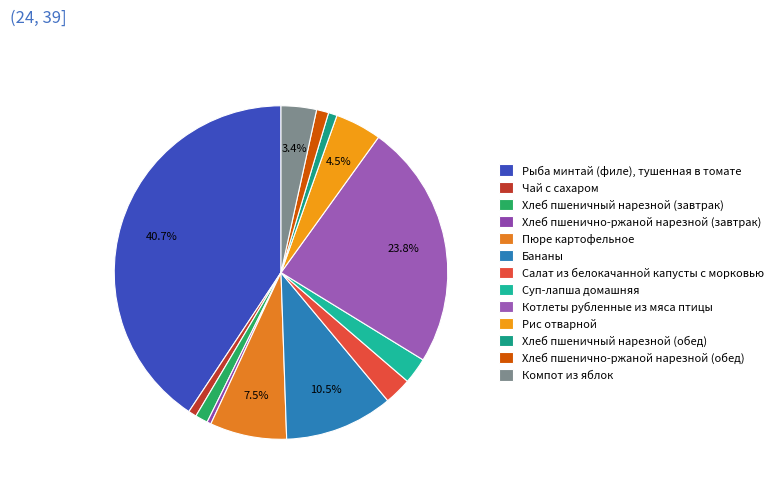

Count the number of slices in the pie.

13